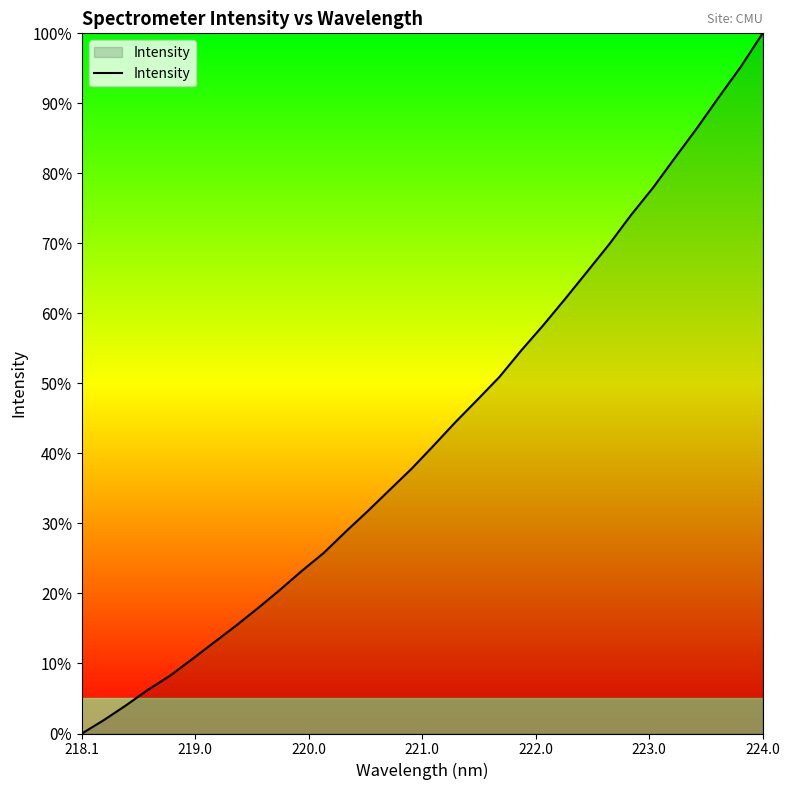

Does the chart display data point markers on the line(s)?

No